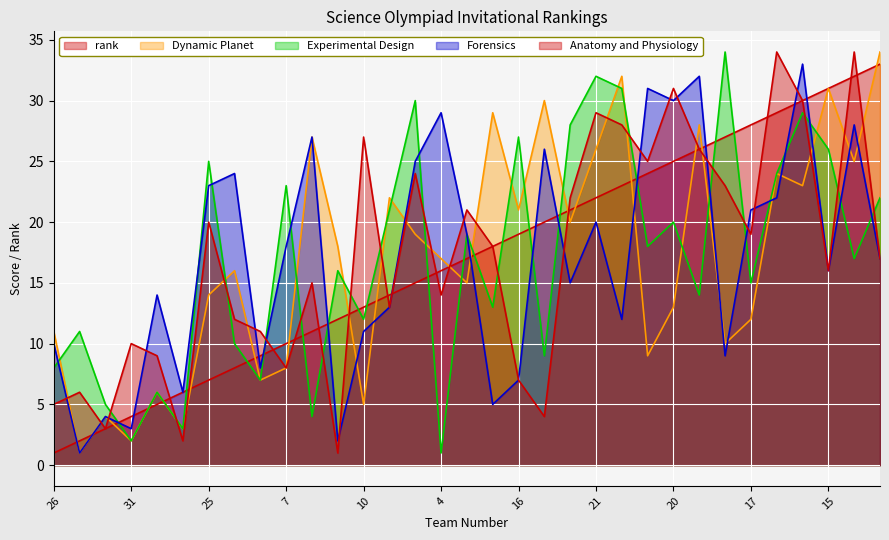

What is the minimum value shown in the chart?

1